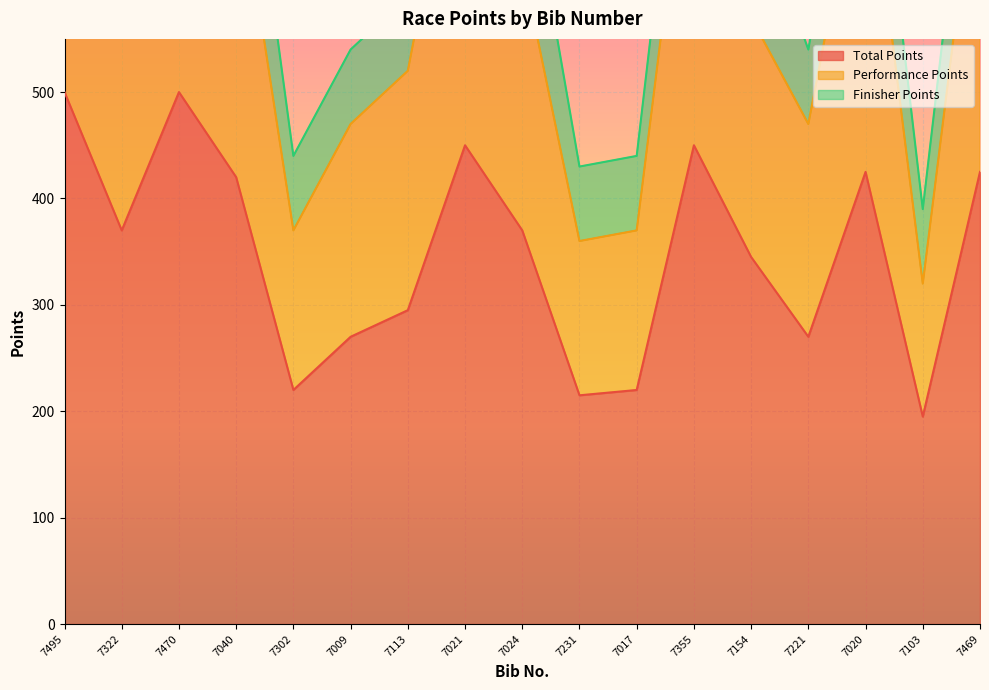

What is the difference between the maximum and minimum values in the Total Points series?

305